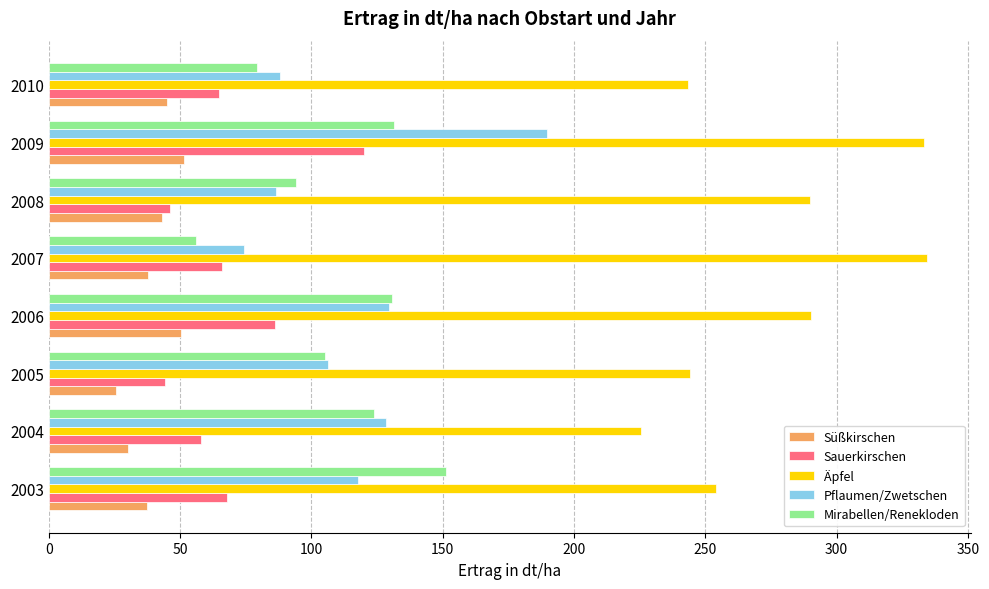

Between 2007 and 2009, which series saw the biggest shift?

Pflaumen/Zwetschen